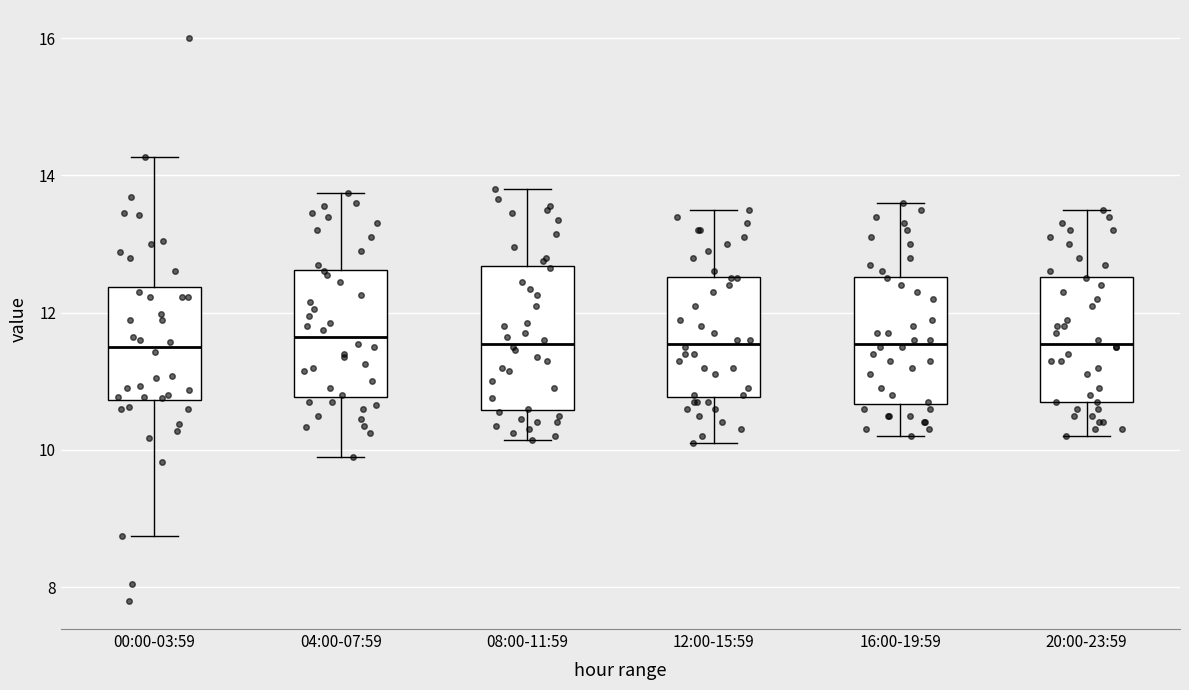

Reading left to right, read every box against the y-axis: the position of its median line, the range the box covers, and the ends of its whiskers. The values are not printed on the chart, so give them approximately, as read against the axis.

00:00-03:59: median 11.6, box 10.8 to 12.4, whiskers 8.8 to 14.2
04:00-07:59: median 11.6, box 10.8 to 12.6, whiskers 10.0 to 13.8
08:00-11:59: median 11.6, box 10.6 to 12.6, whiskers 10.2 to 13.8
12:00-15:59: median 11.6, box 10.8 to 12.6, whiskers 10.2 to 13.6
16:00-19:59: median 11.6, box 10.6 to 12.6, whiskers 10.2 to 13.6
20:00-23:59: median 11.6, box 10.8 to 12.6, whiskers 10.2 to 13.6